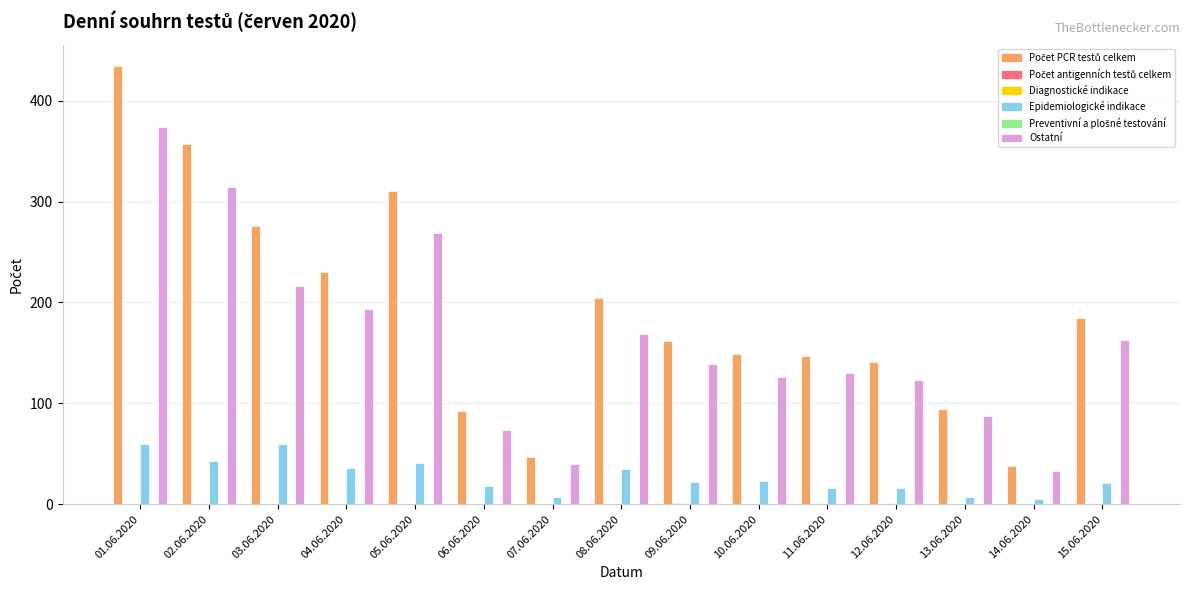

At which category is the sum across all series the highest?

01.06.2020